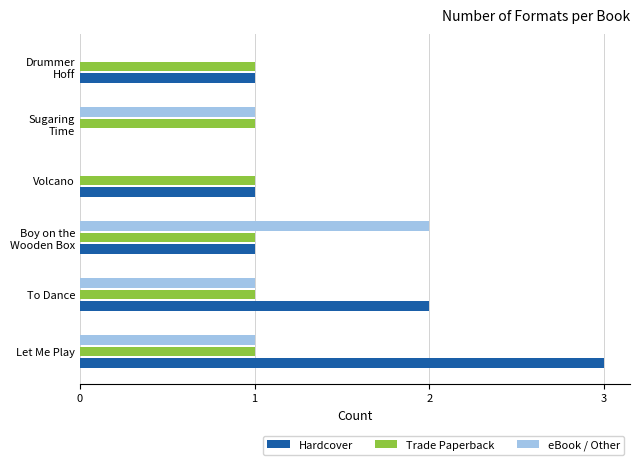

What is the sum of all Hardcover values?

8